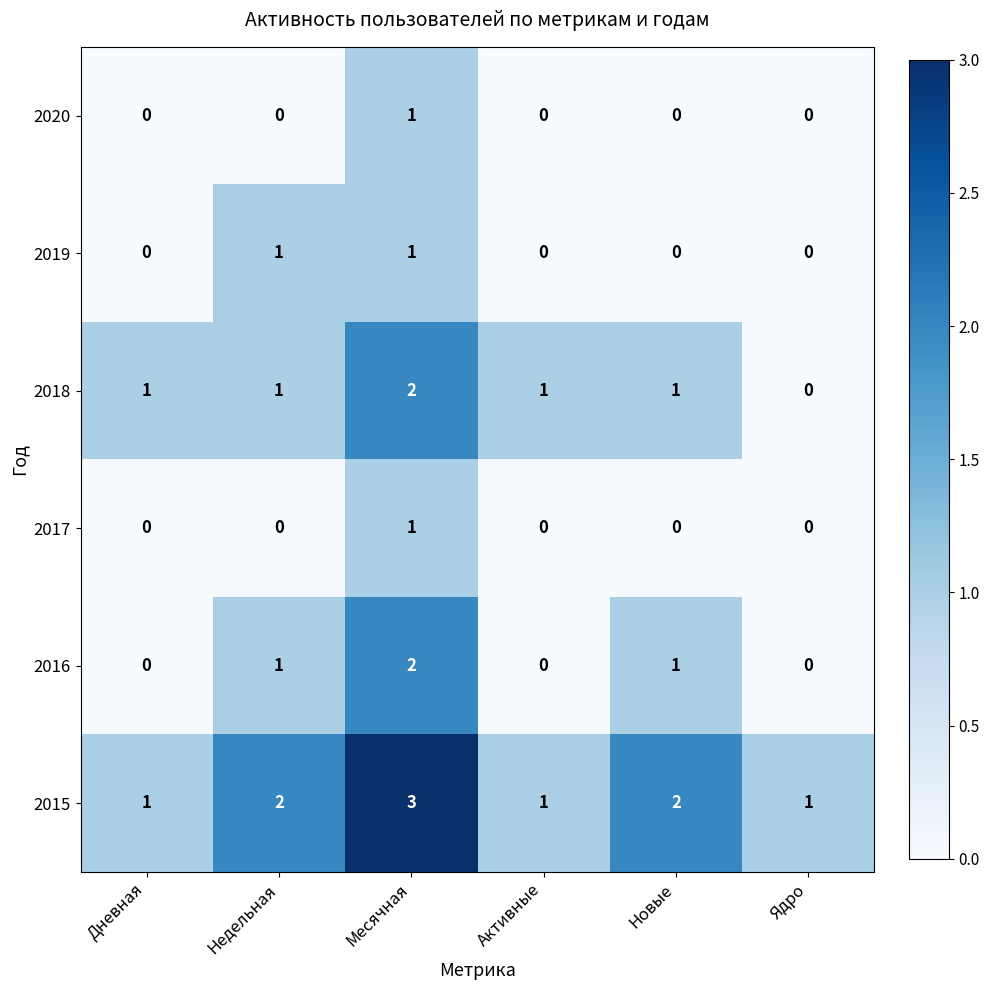

What is the sum of all 2015 values?

10